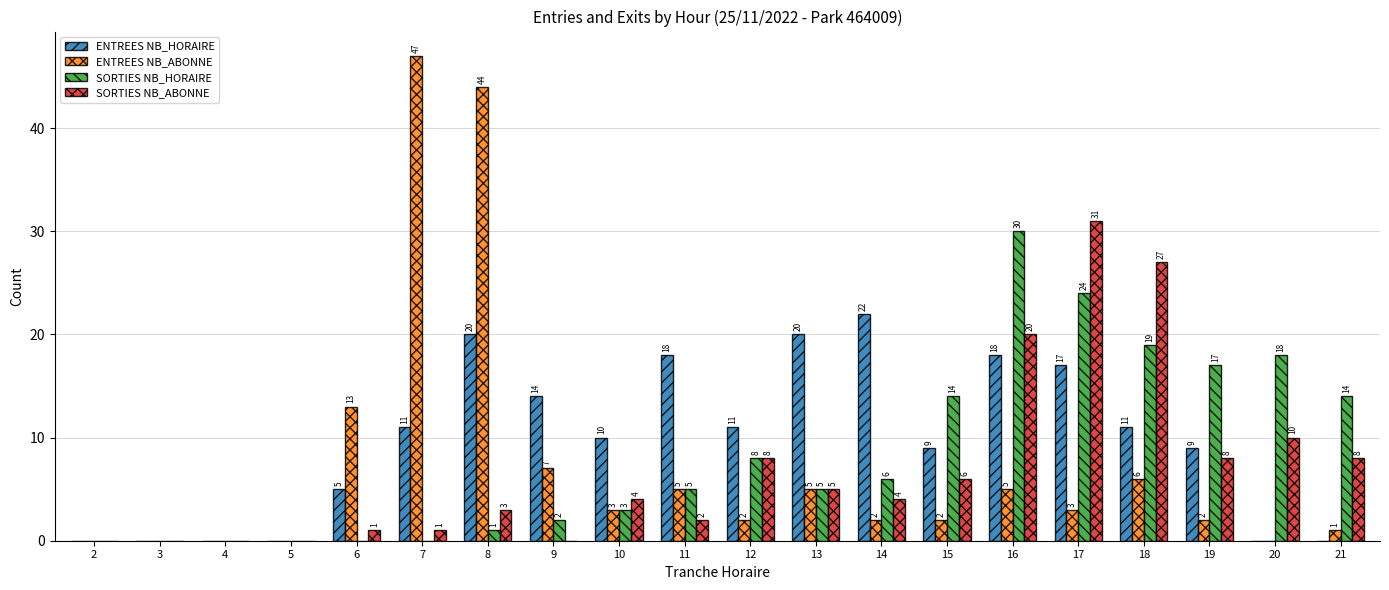

Which series changed the most between 3 and 7?

ENTREES NB_ABONNE